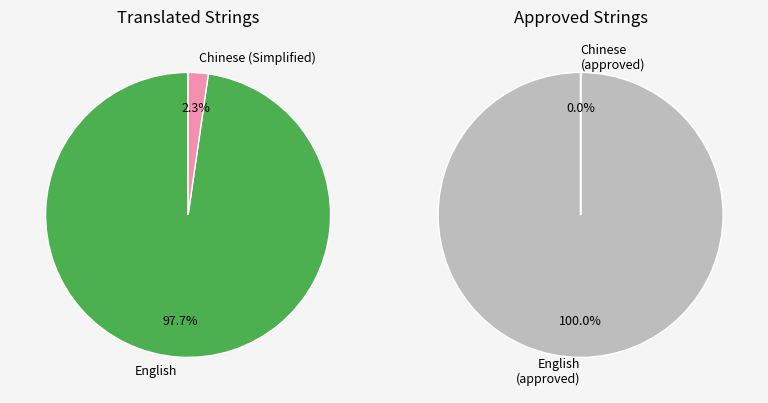

Is it true that Chinese (Simplified) is 88% of the pie?

False